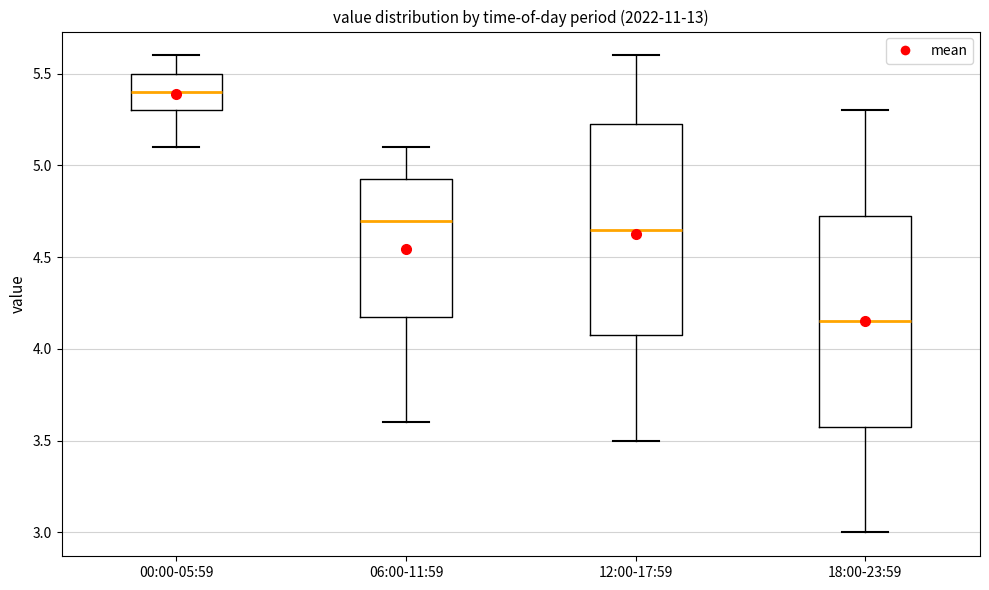

Which box has the lowest median line?

18:00-23:59